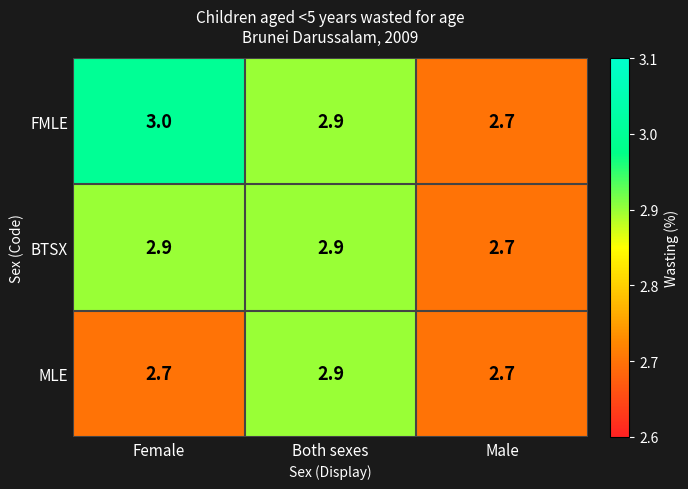

At Female, list the series in order from smallest to largest.

MLE, BTSX, FMLE